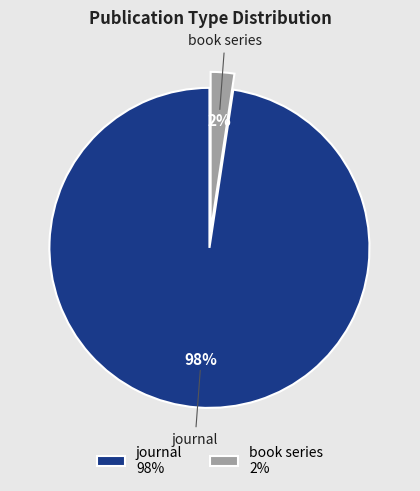

Count the number of slices in the pie.

2